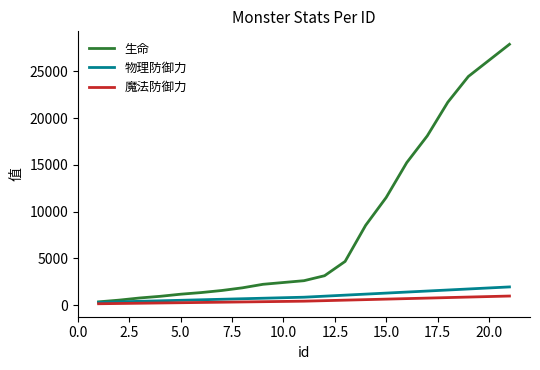

What is the maximum value shown in the chart?

27901